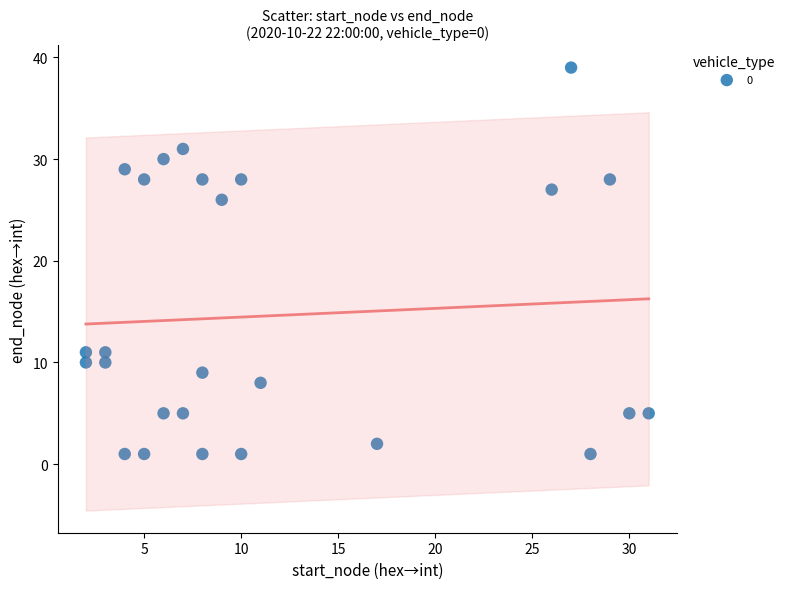

What Y value in the scatter plot is closest to 20?

26